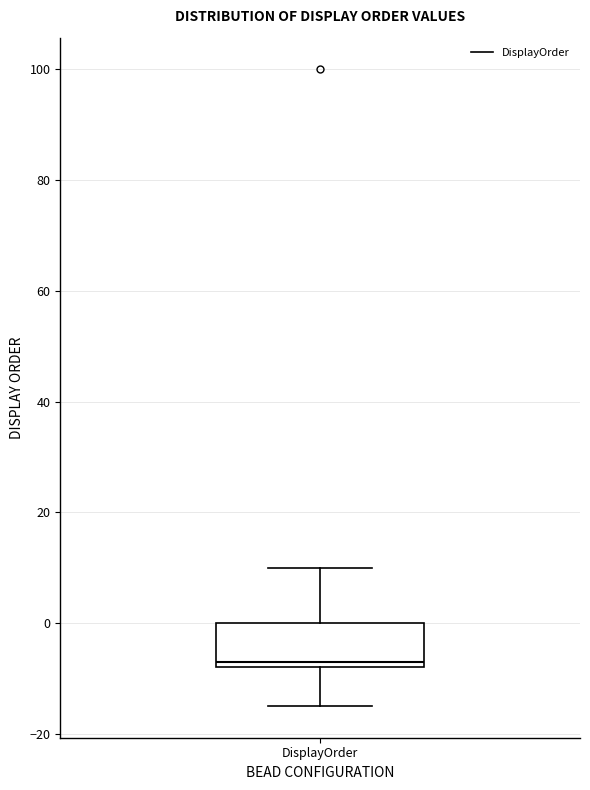

Where does the upper whisker of the box for DisplayOrder end on the y-axis? The values are not printed on the chart, so give them approximately, as read against the axis.

10